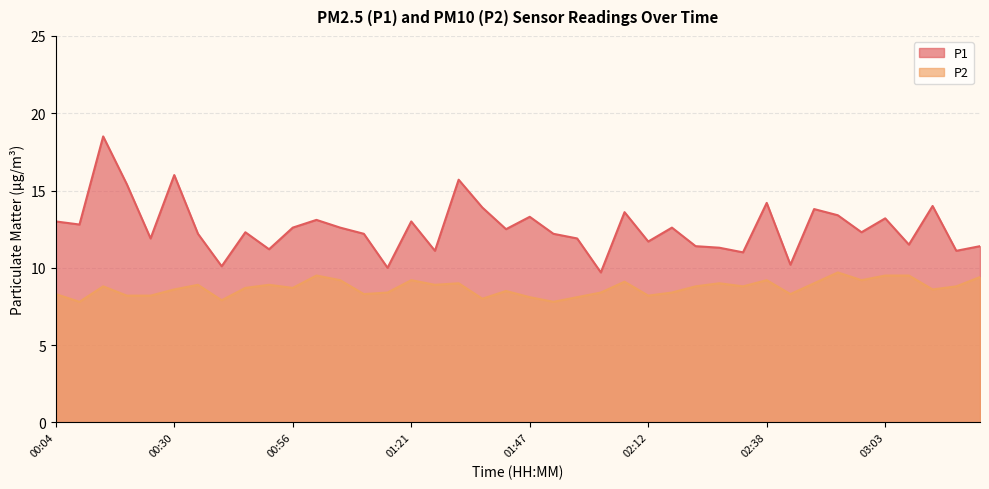

What is the total value across all series at 02:28?

20.3